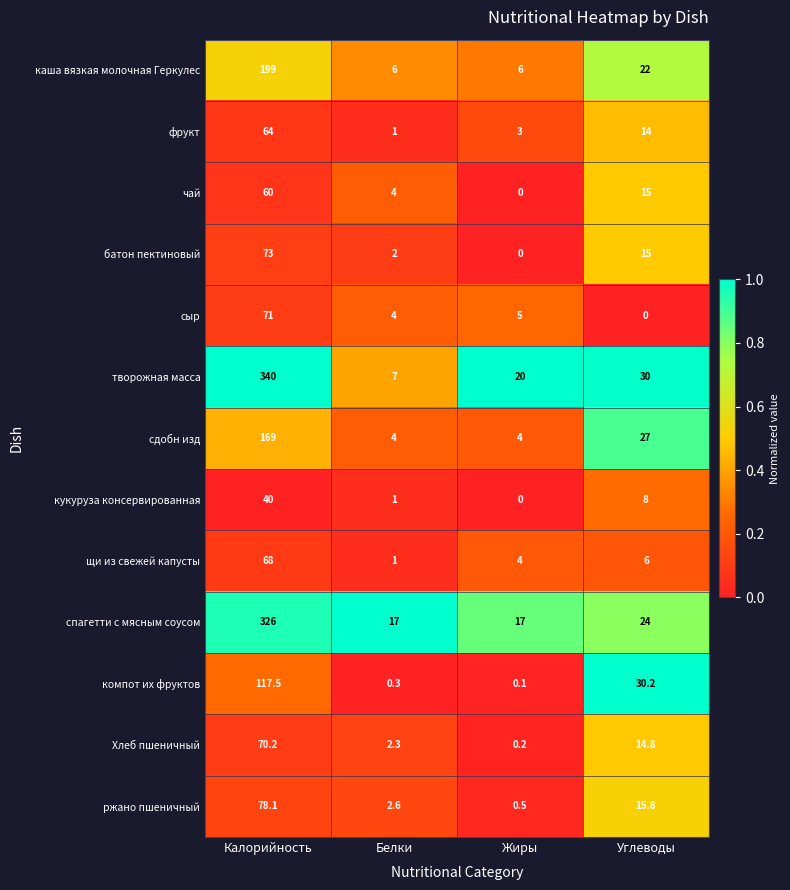

What is the average value of the фрукт series?

20.5